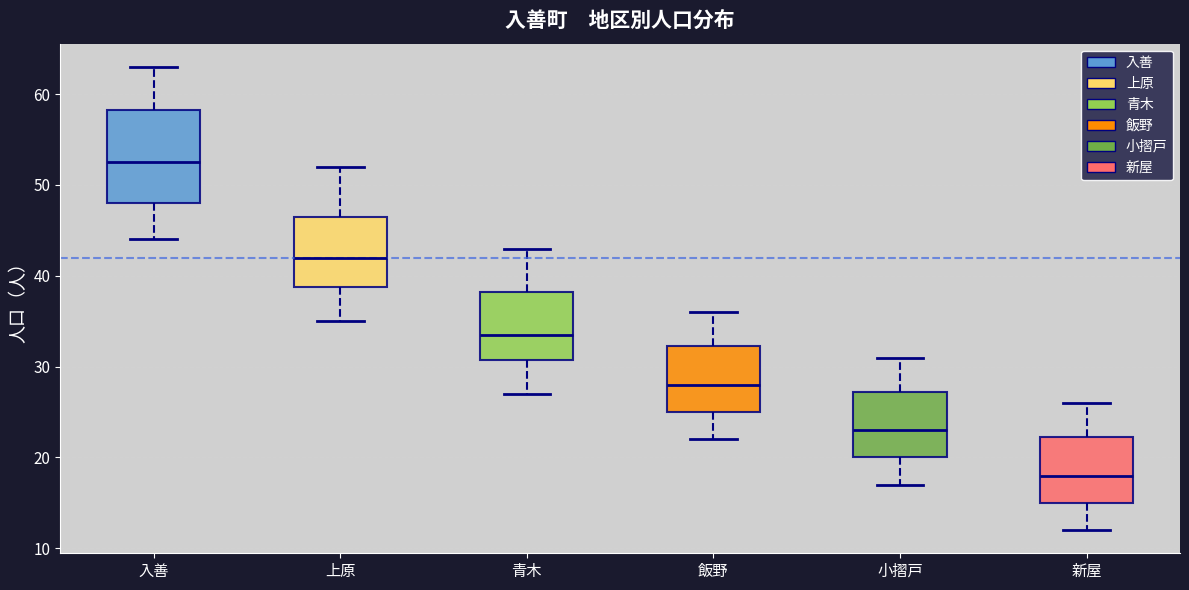

Which box's median line is the highest?

入善